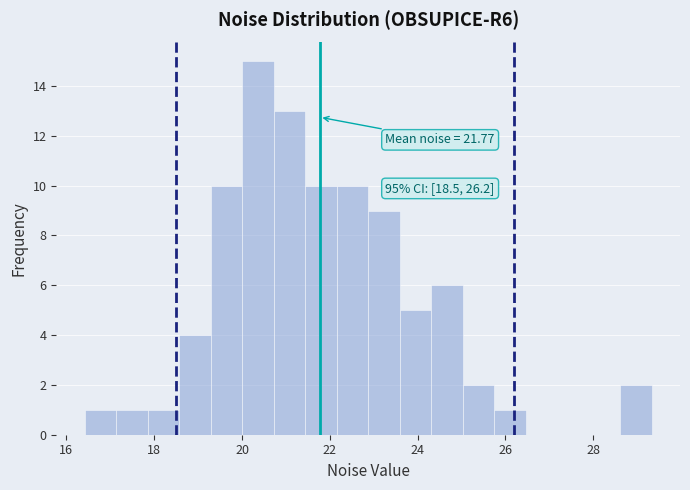

Read against the x-axis, roughly where is the centre of the tallest bar?

20.4